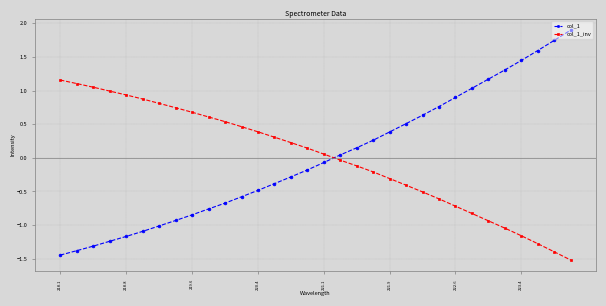

What is the greatest value displayed?

1.9